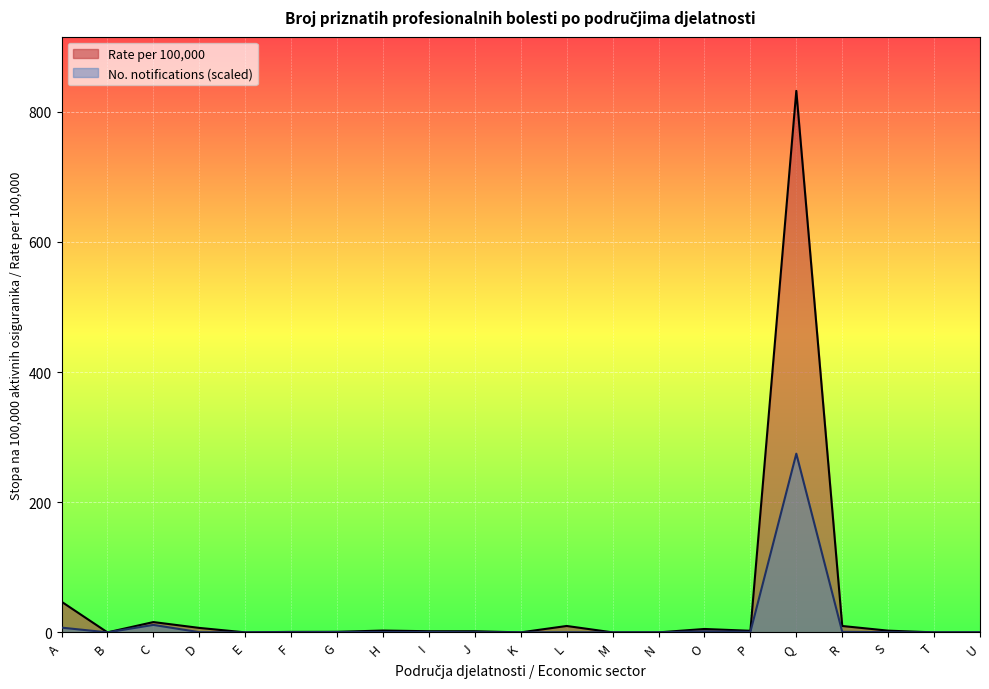

At which label does Rate per 100,000 first exceed 1?

A